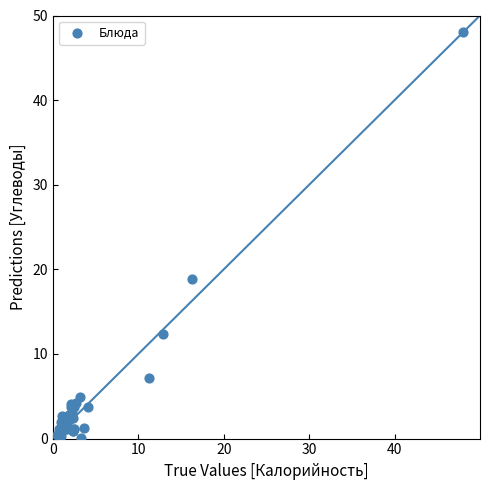

What Y value in the scatter plot is closest to 24?

18.9